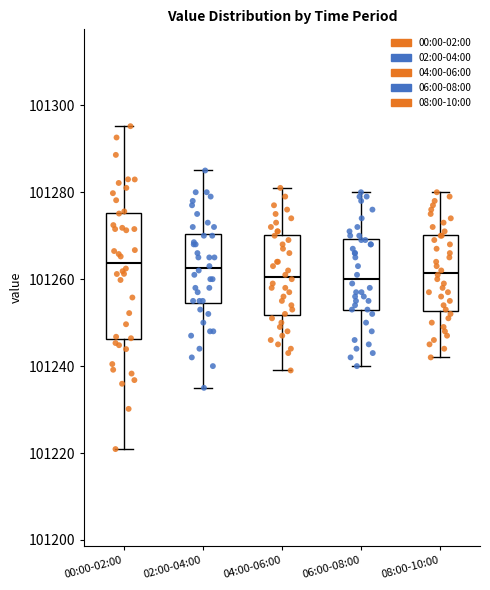

Which box is the tallest, from its lower edge to its upper edge?

00:00-02:00